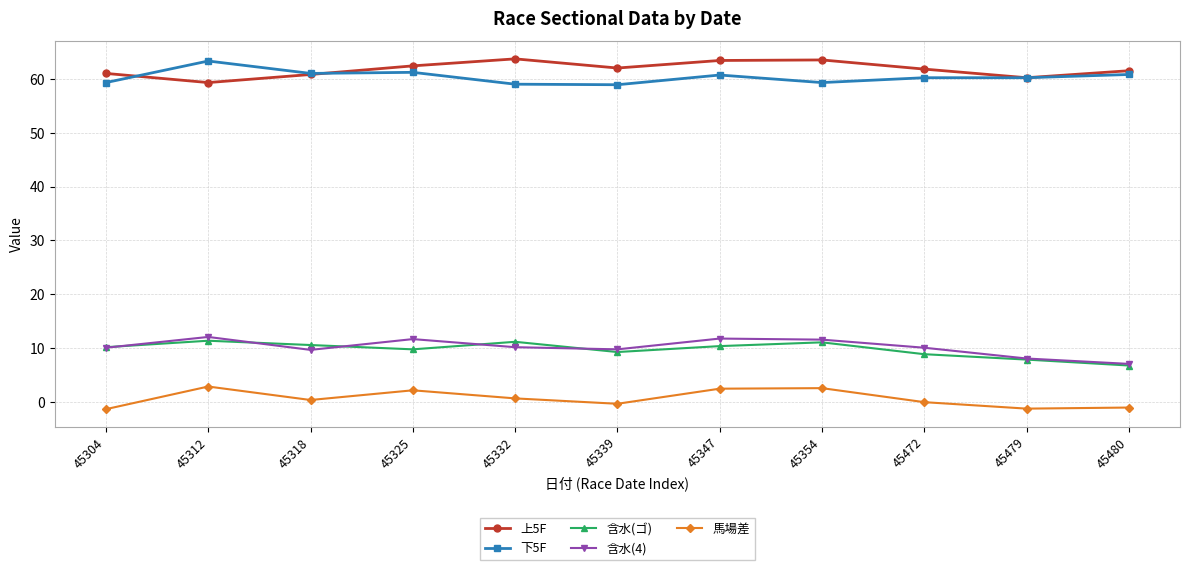

What is the total value across all series at 45332?

144.8